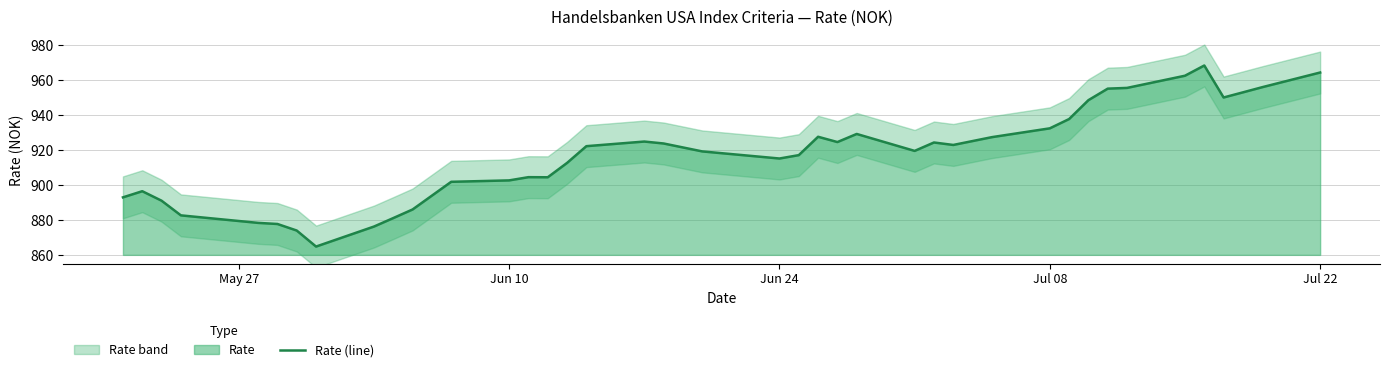

What is the maximum value for Rate (line)?

968.5